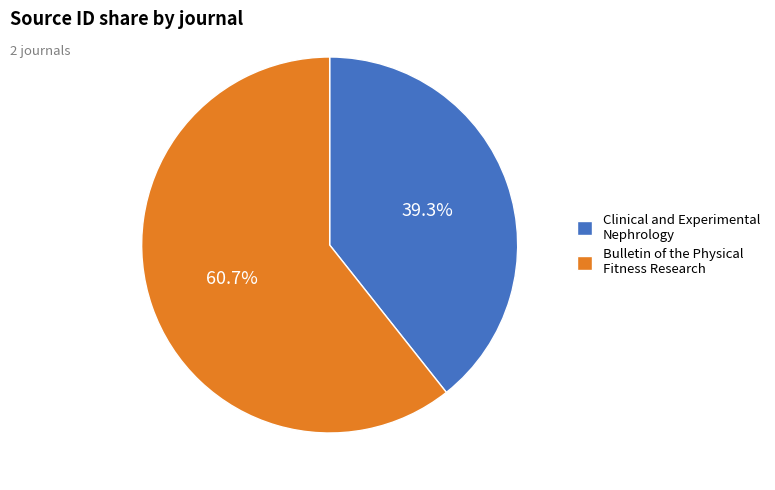

What percentage do Bulletin of the Physical Fitness Research and Clinical and Experimental Nephrology together represent?

100.0%